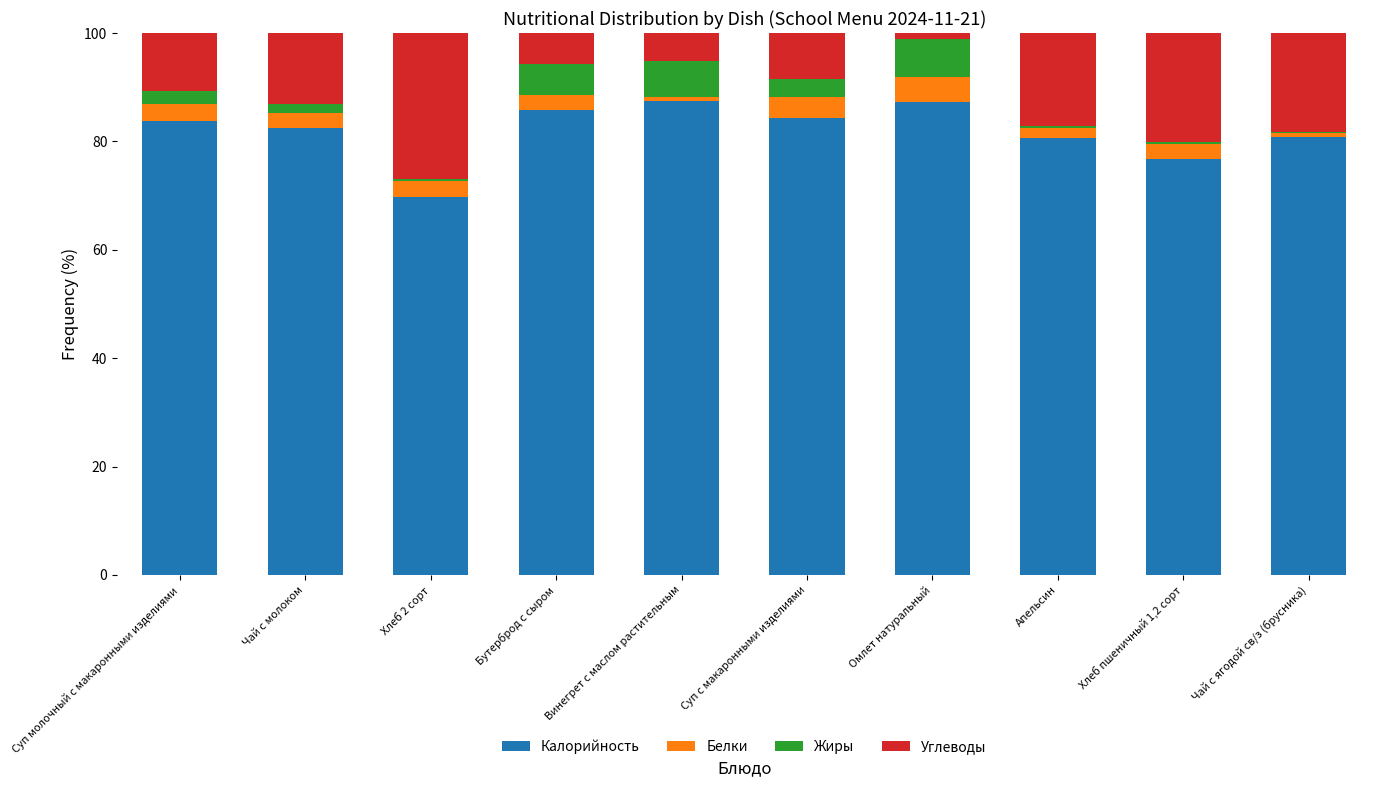

What is the sum of all Калорийность values?

819.0